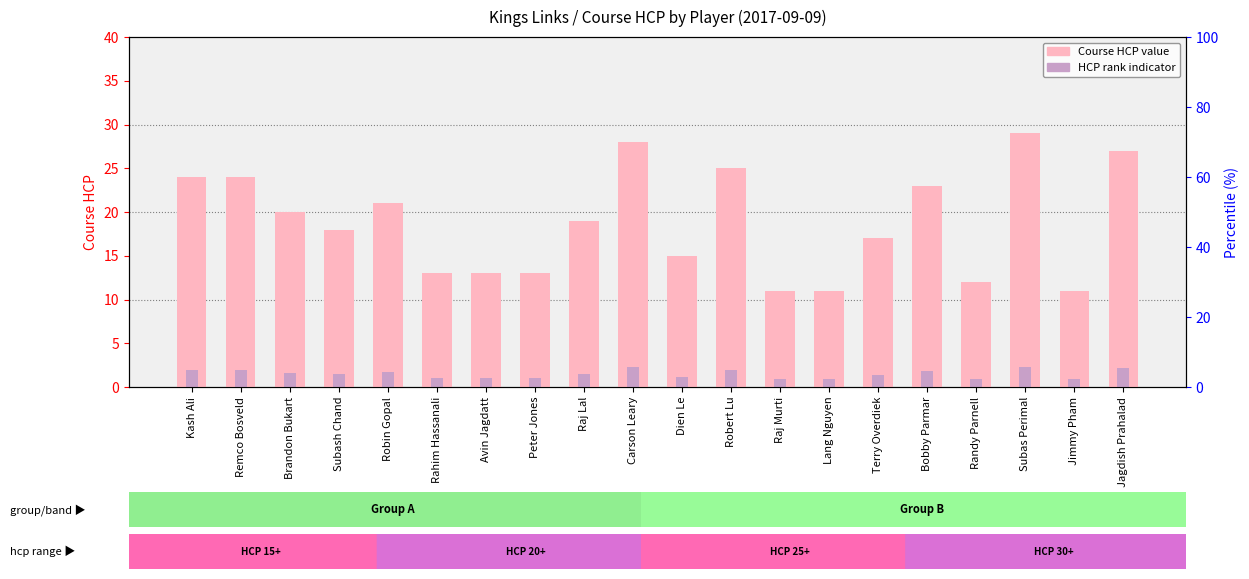

Which category has the highest value across all series?

Subas Perimal